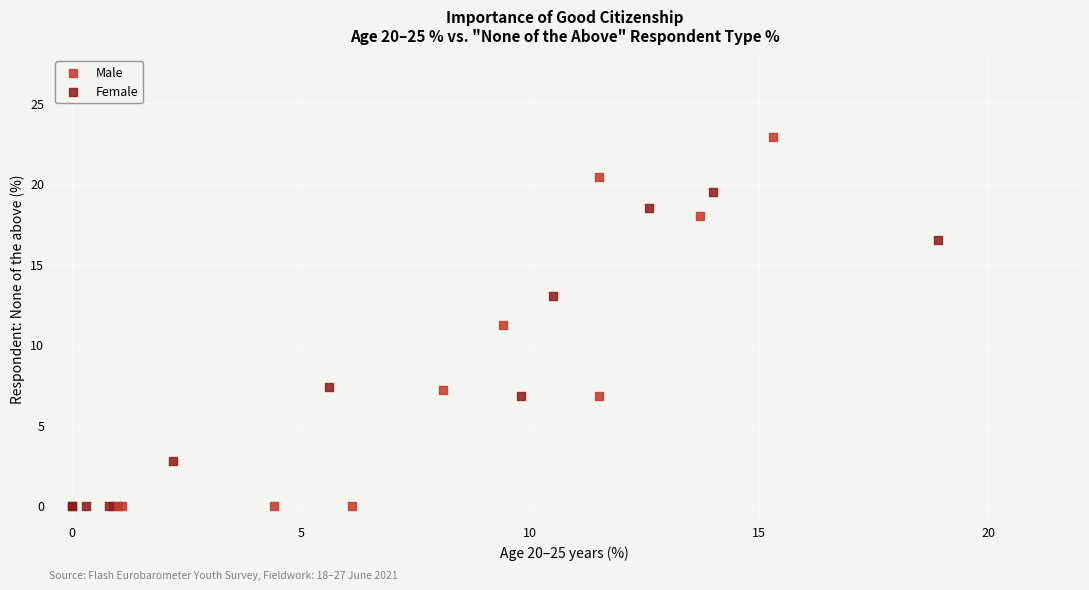

Which series has the largest Y range (max minus min)?

Male